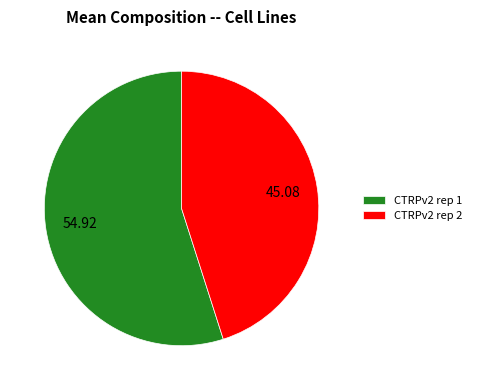

Combined, do CTRPv2 rep 2 and CTRPv2 rep 1 account for over 50%?

Yes